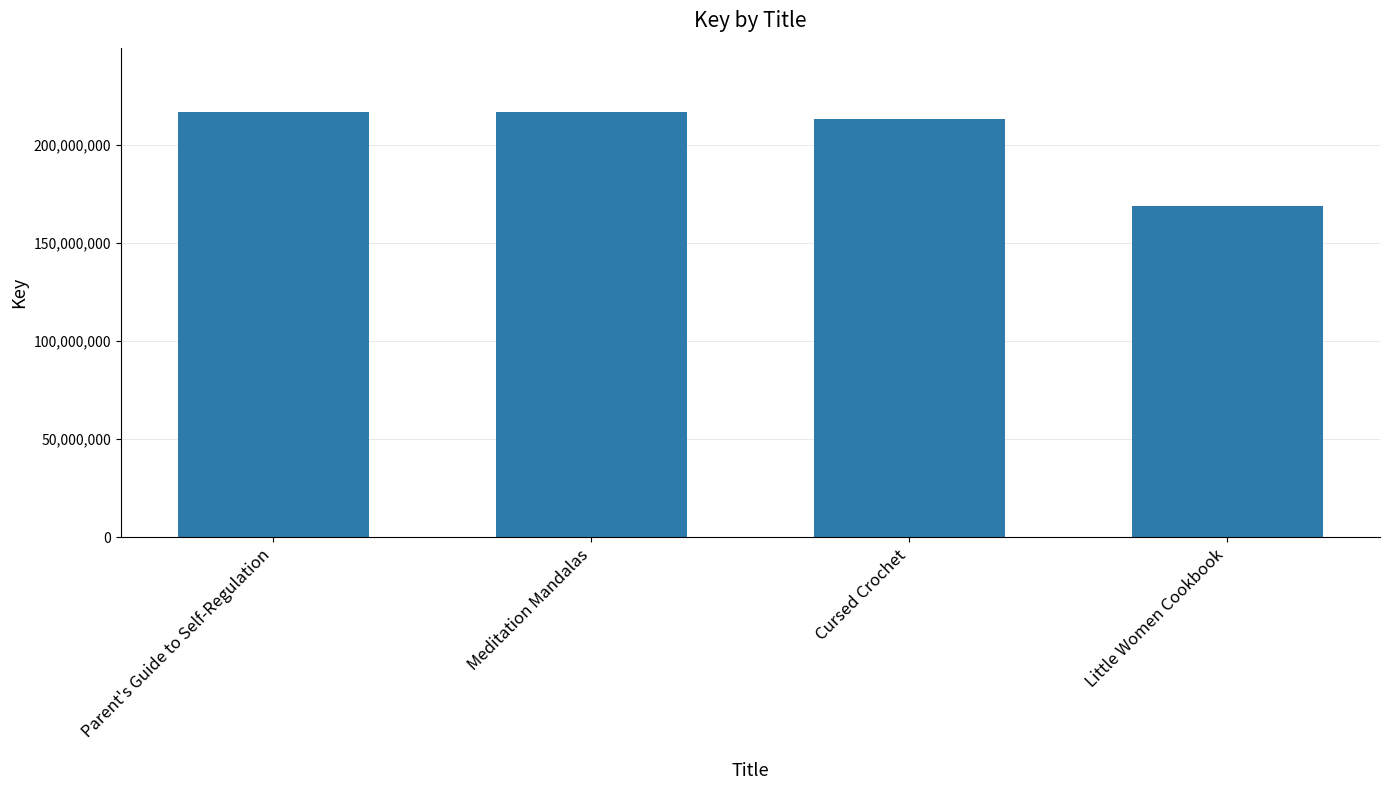

What is the difference between the maximum and minimum values?

48010738